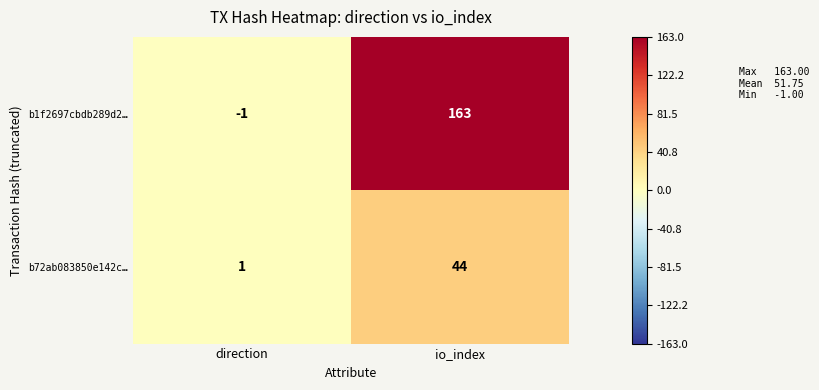

At direction, list the series in order from largest to smallest.

b72ab083850e142c…, b1f2697cbdb289d2…